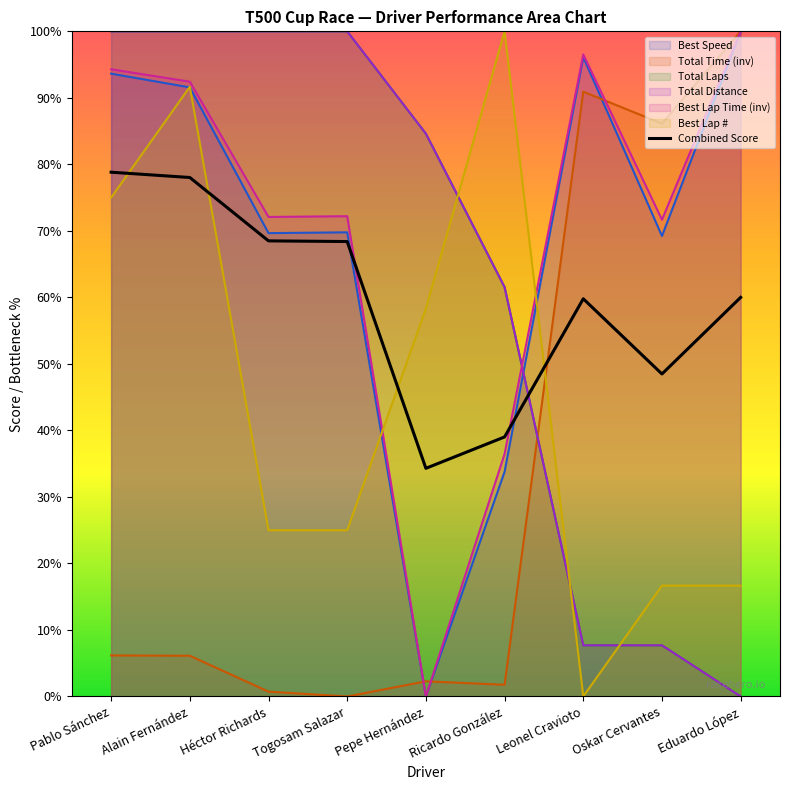

Read the value at Alain Fernández.

78.0